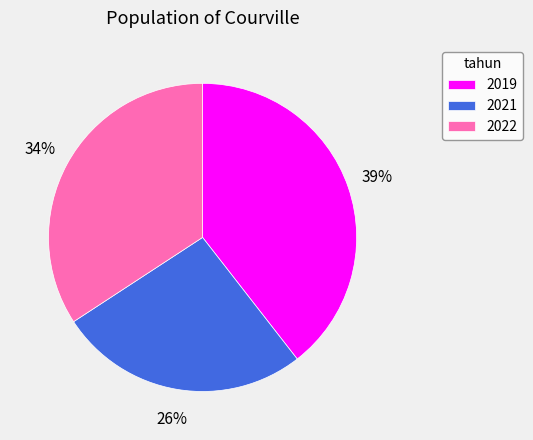

Count the number of slices in the pie.

3